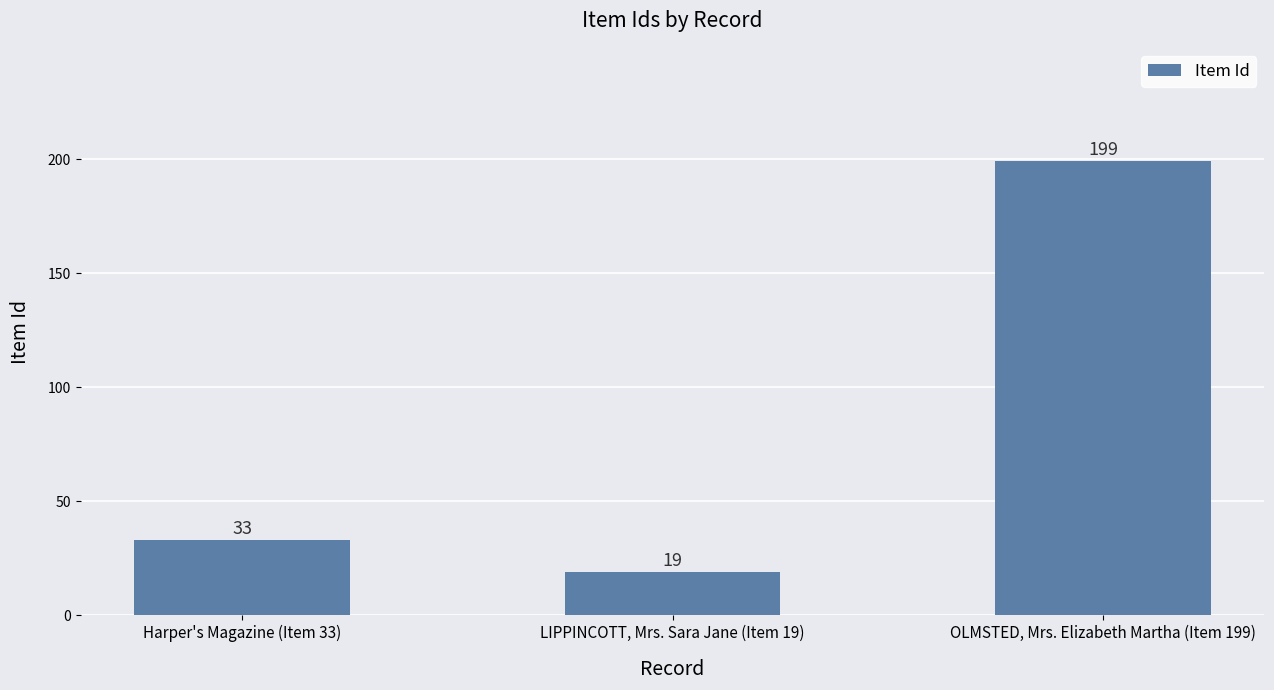

Between Harper's Magazine (Item 33) and OLMSTED, Mrs. Elizabeth Martha (Item 199), which is larger?

OLMSTED, Mrs. Elizabeth Martha (Item 199)